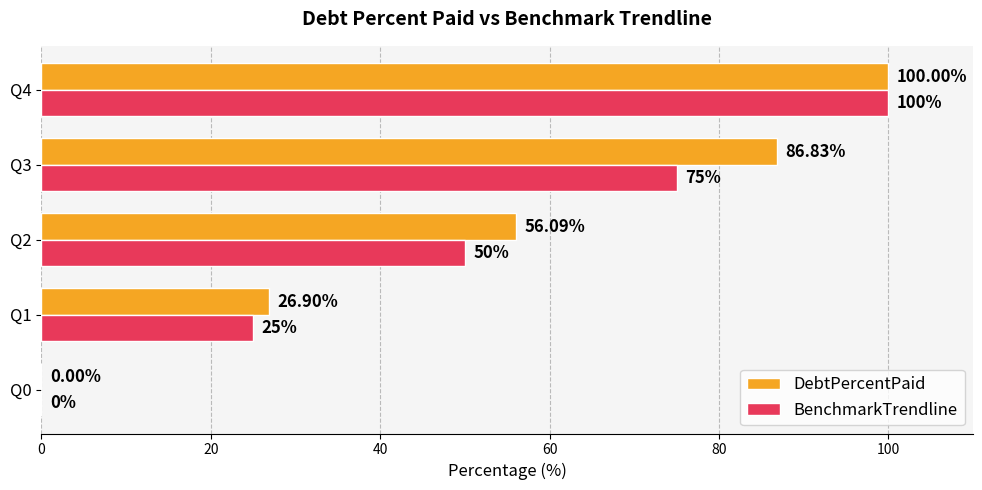

What is the sum of the BenchmarkTrendline values at Q0 and Q2?

50.0